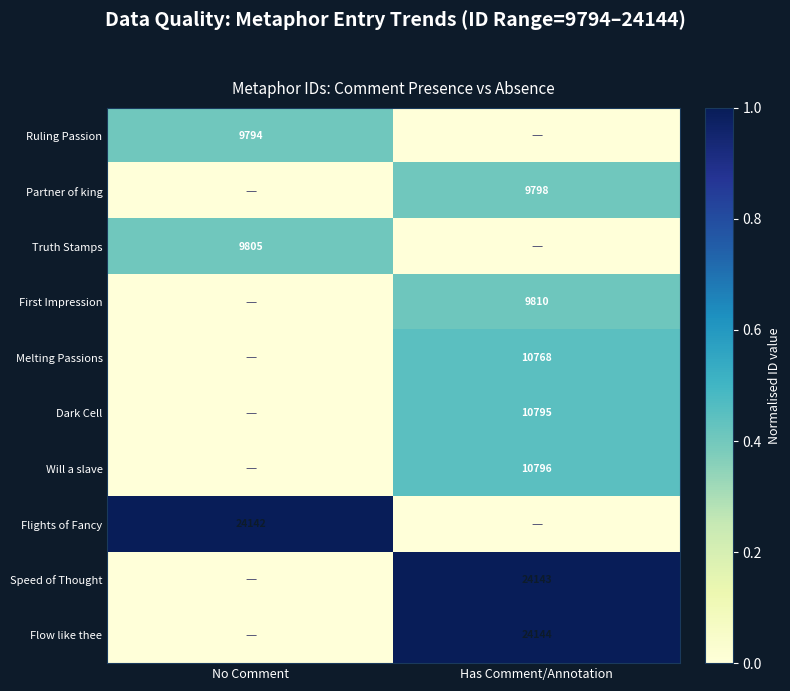

Is the value of Truth Stamps at No Comment greater than the value of Ruling Passion at No Comment?

Yes